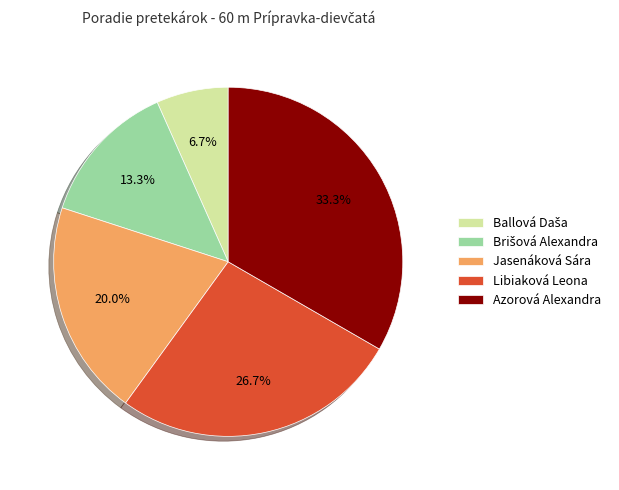

How many segments does this pie chart have?

5